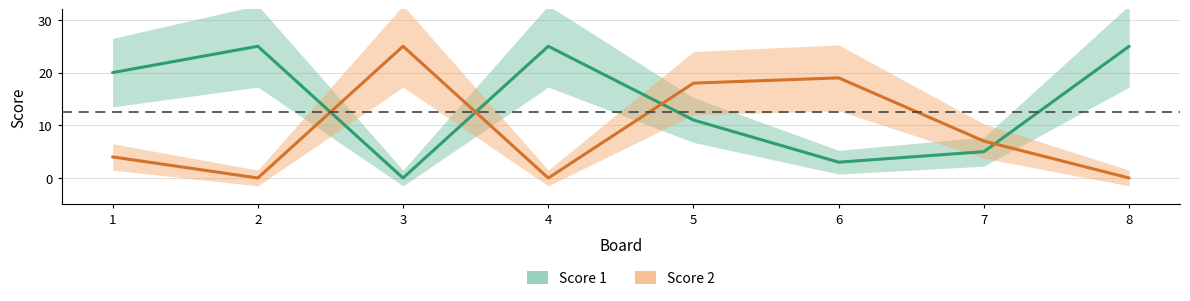

Reading right to left, transcribe all the data shown in this chart.

Score 1: 25	5	3	11	25	0	25	20
Score 2: 0	7	19	18	0	25	0	4